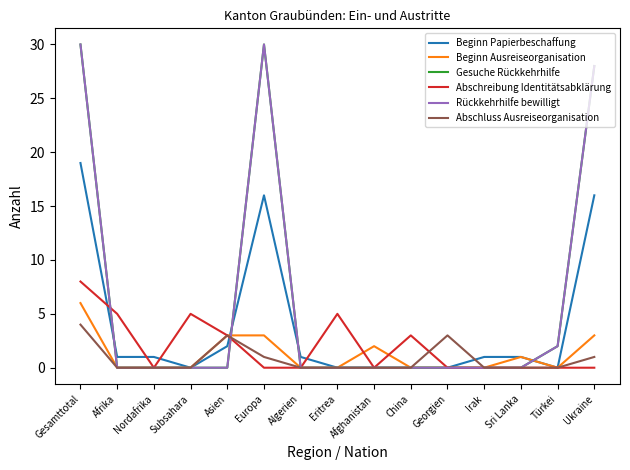

How many times do Abschluss Ausreiseorganisation and Abschreibung Identitätsabklärung cross each other?

1